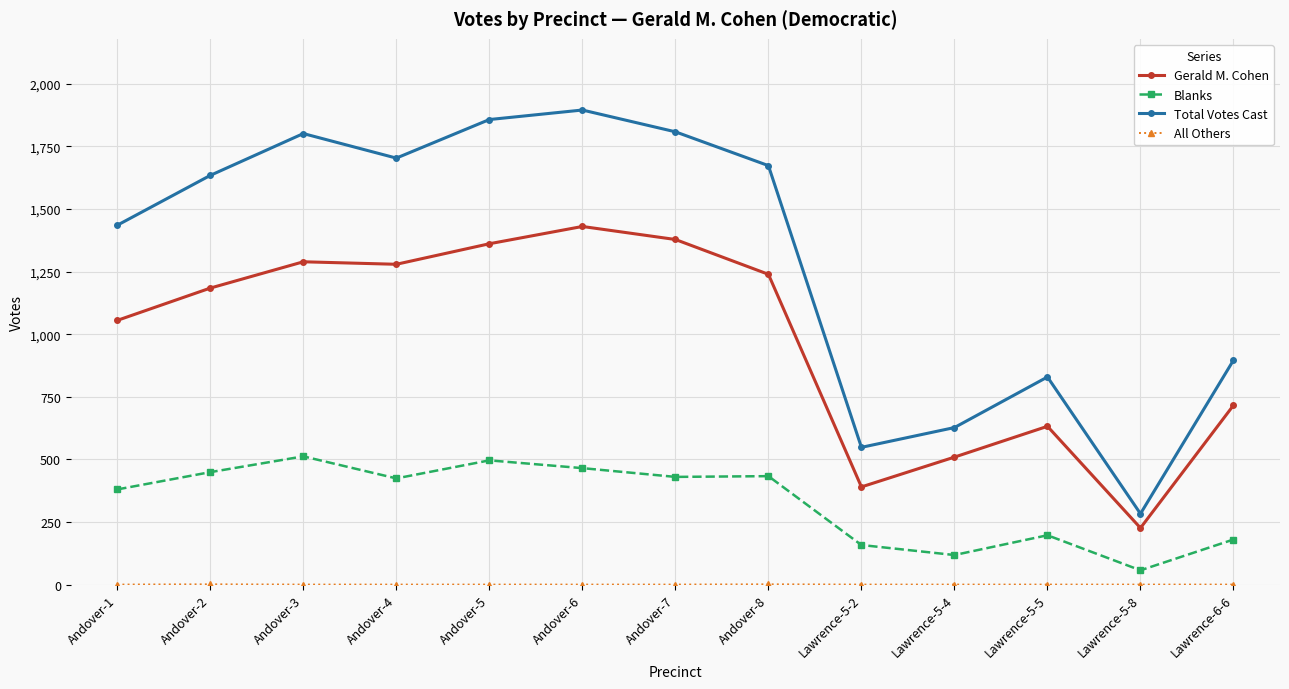

What is the difference between the Blanks values at Lawrence-5-2 and Andover-5?

338